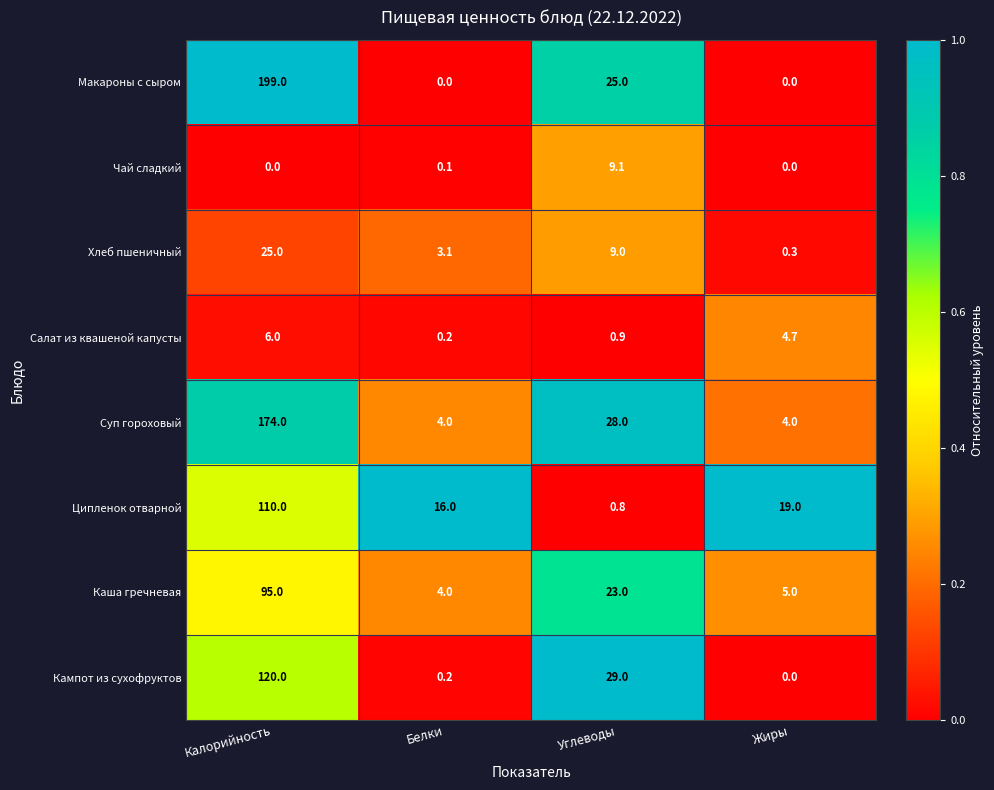

How many data points in Суп гороховый are less than 28?

2